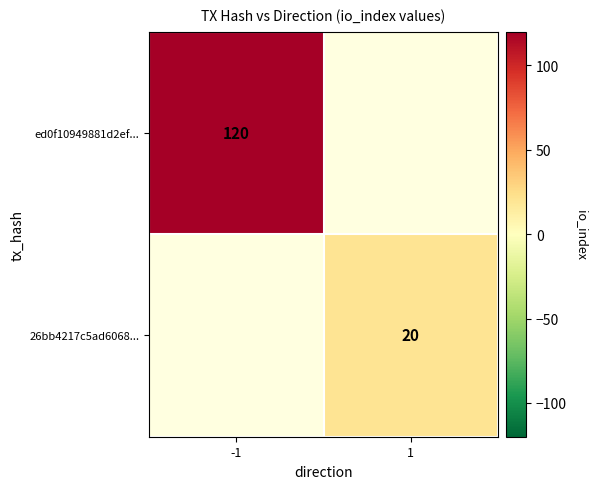

Is it true that 26bb4217c5ad6068... equals 20 at 1?

True